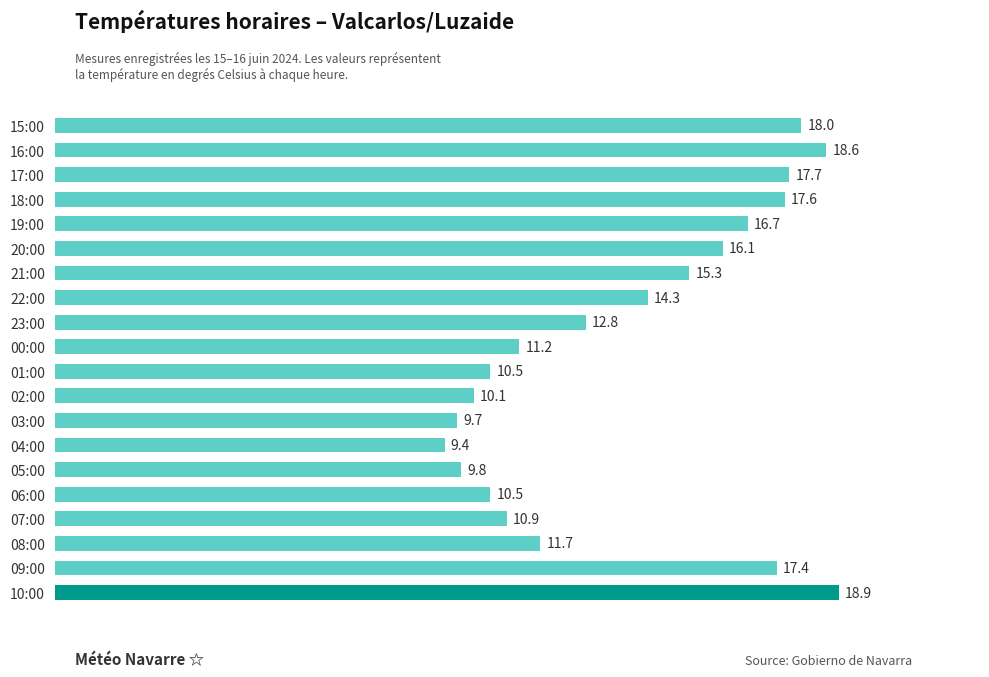

Reading top to bottom, transcribe all the data shown in this chart.

15:00=18.0	16:00=18.6	17:00=17.7	18:00=17.6	19:00=16.7	20:00=16.1	21:00=15.3	22:00=14.3	23:00=12.8	00:00=11.2	01:00=10.5	02:00=10.1	03:00=9.7	04:00=9.4	05:00=9.8	06:00=10.5	07:00=10.9	08:00=11.7	09:00=17.4	10:00=18.9